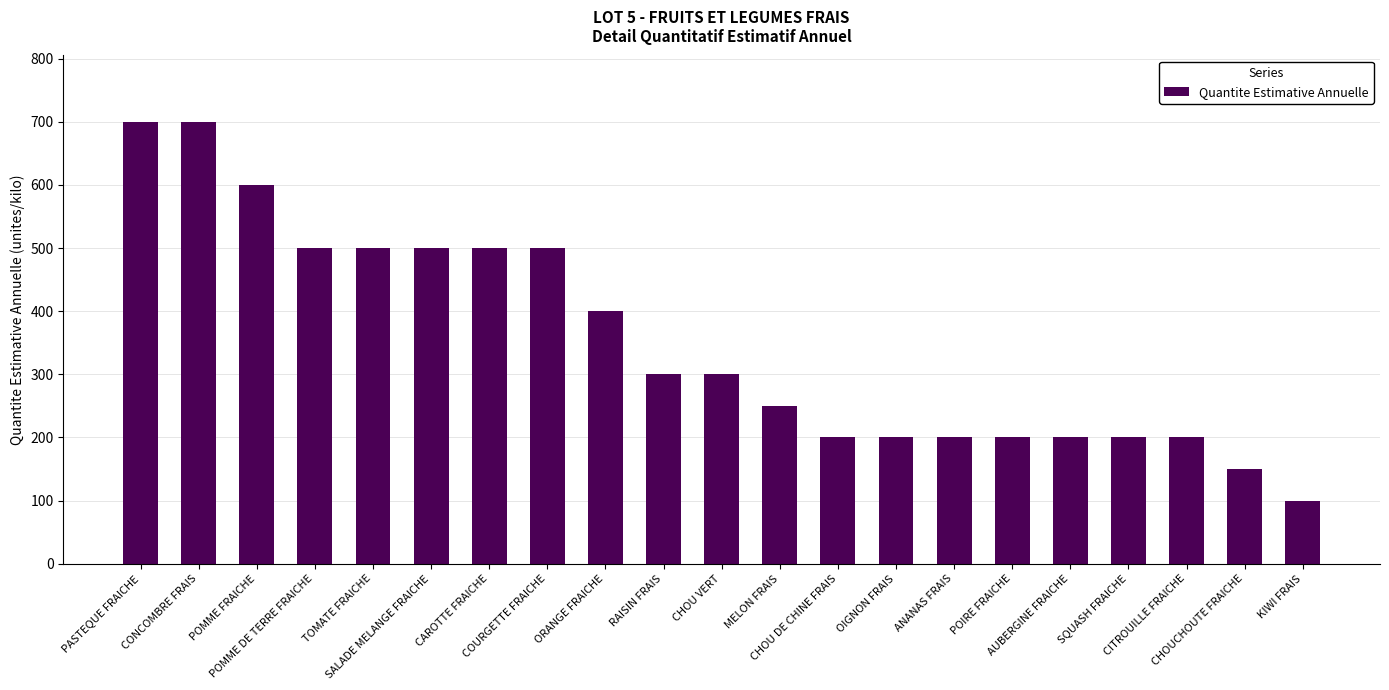

What is the average value?

352